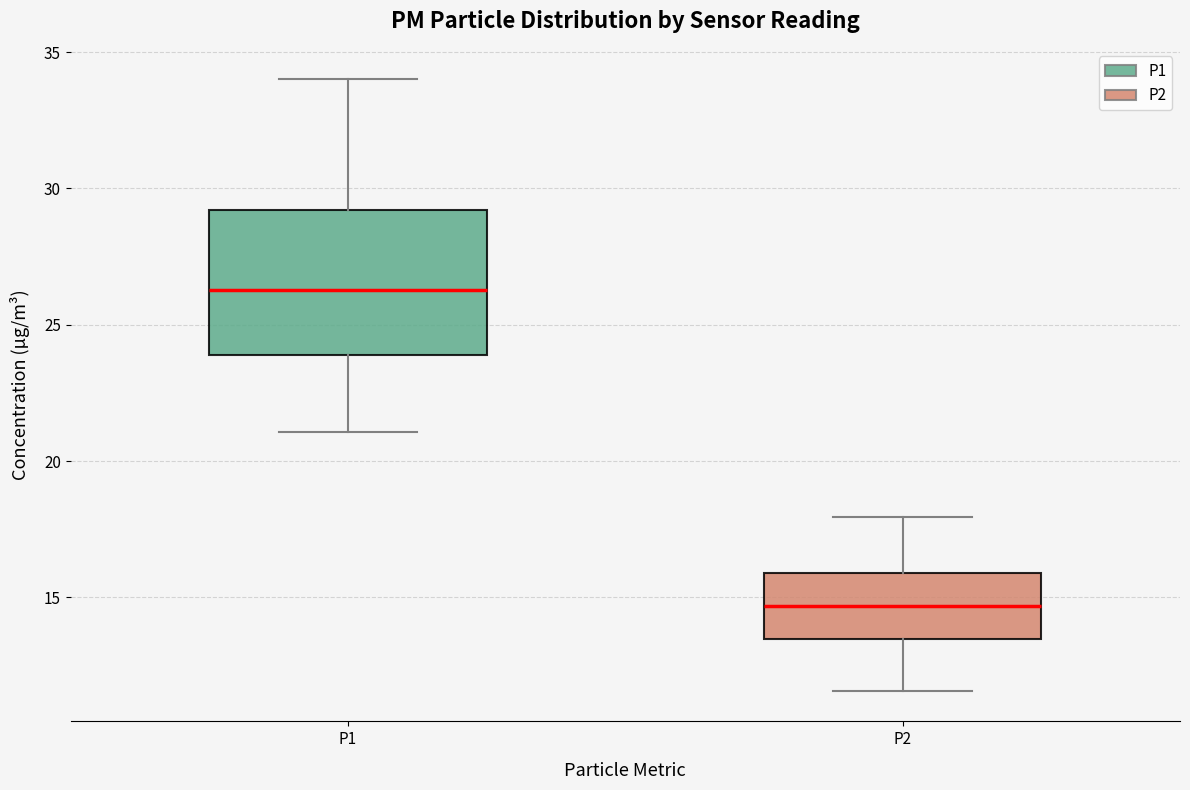

Where is the upper edge of the box for P1 on the y-axis? The values are not printed on the chart, so give them approximately, as read against the axis.

29.0